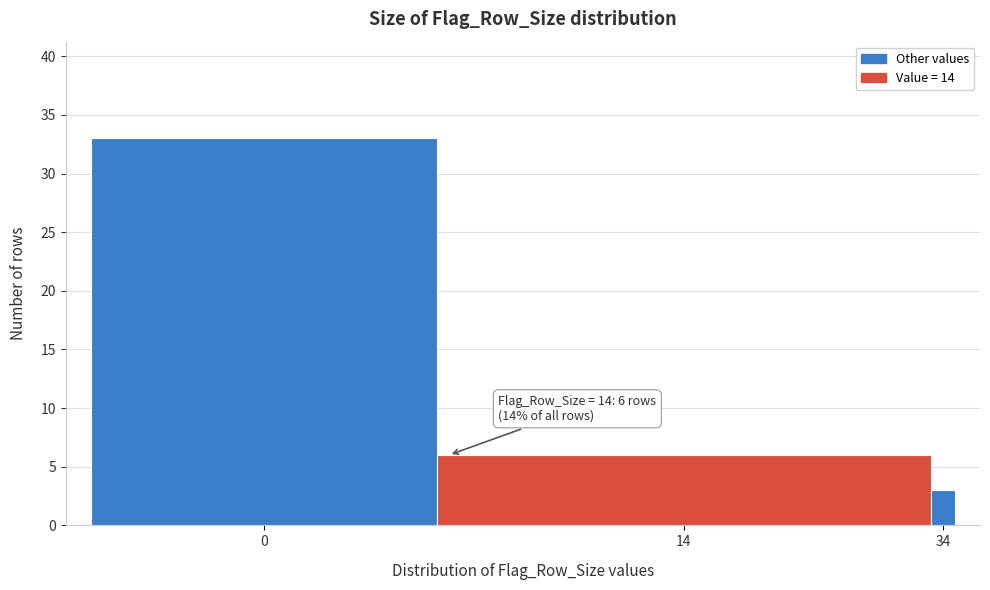

Reading right to left, extract all data points from this chart.

3	6	33